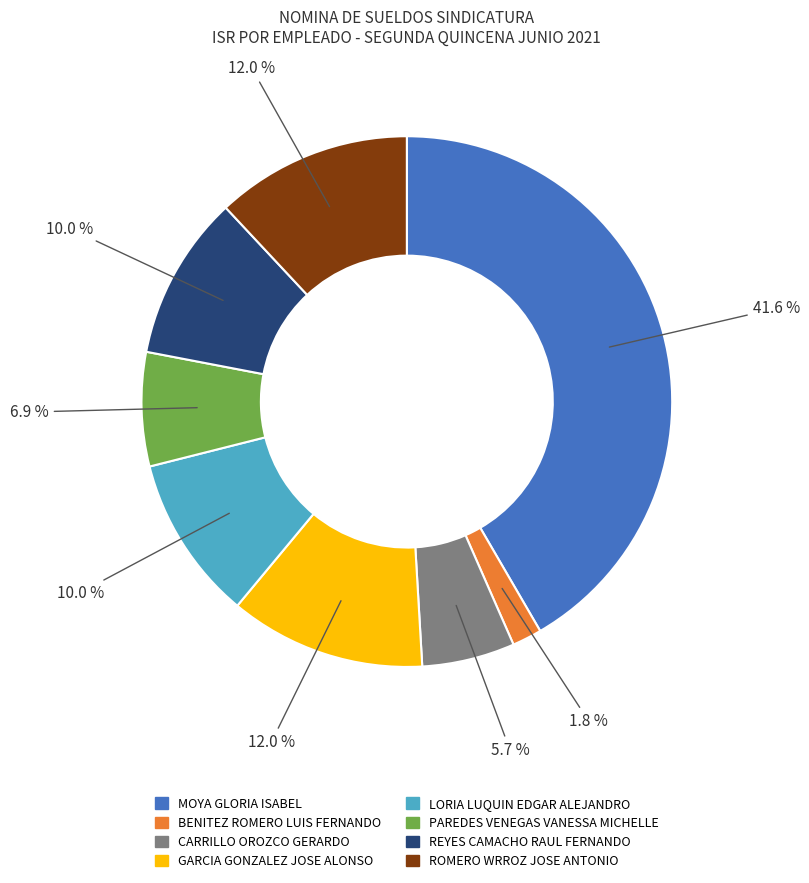

Is it true that LORIA LUQUIN EDGAR ALEJANDRO is 10% of the pie?

True